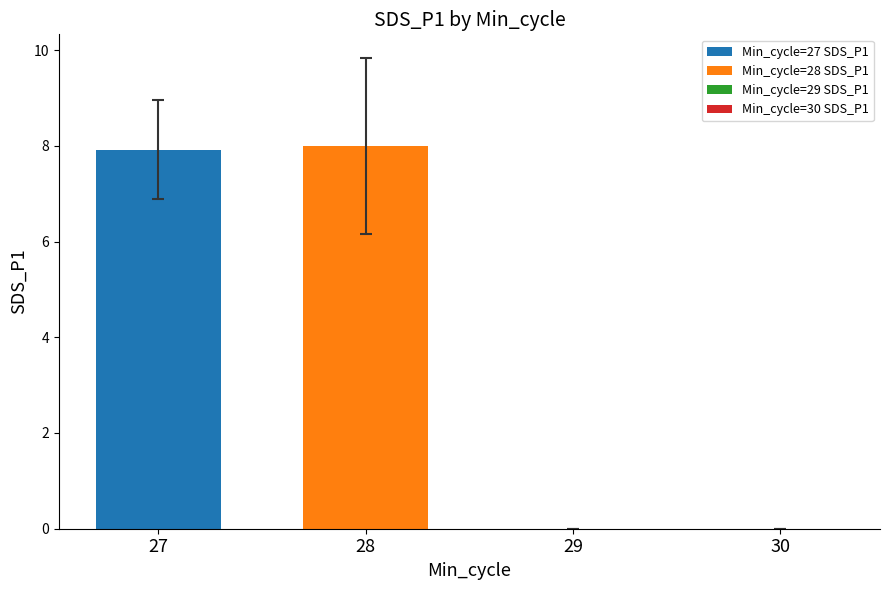

What is the lowest value of the Min_cycle=28 SDS_P1 series?

8.0